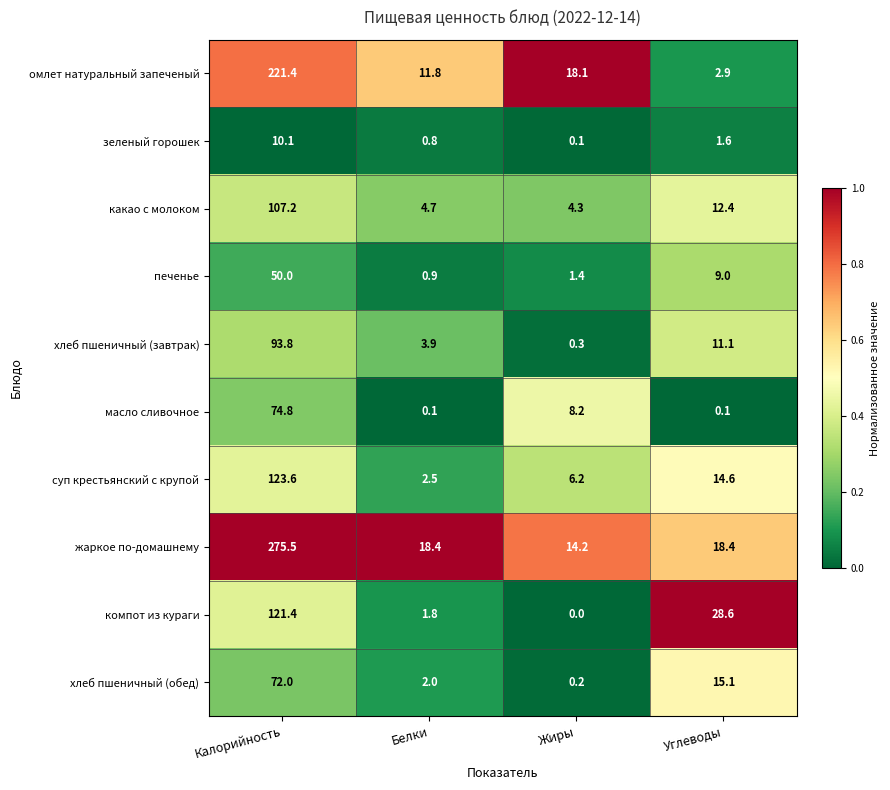

The value of хлеб пшеничный (обед) at Жиры is 0.2. True or false?

True